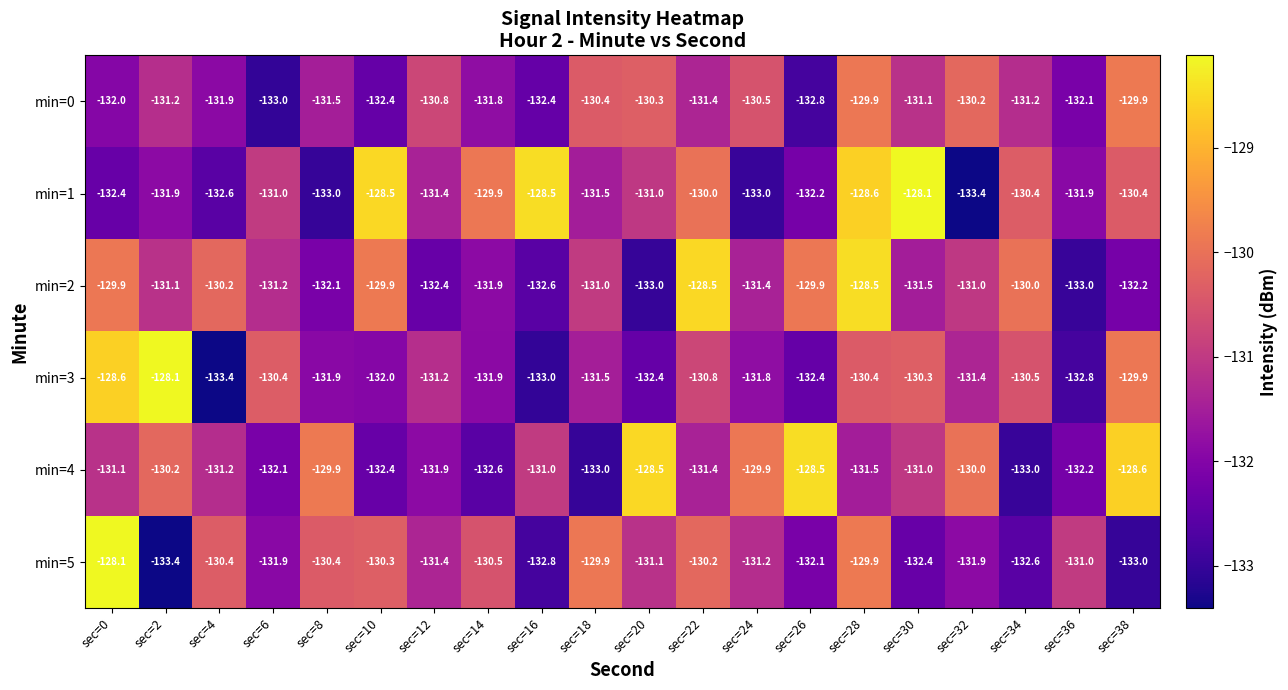

Is it true that min=1 equals -132.6 at sec=4?

True